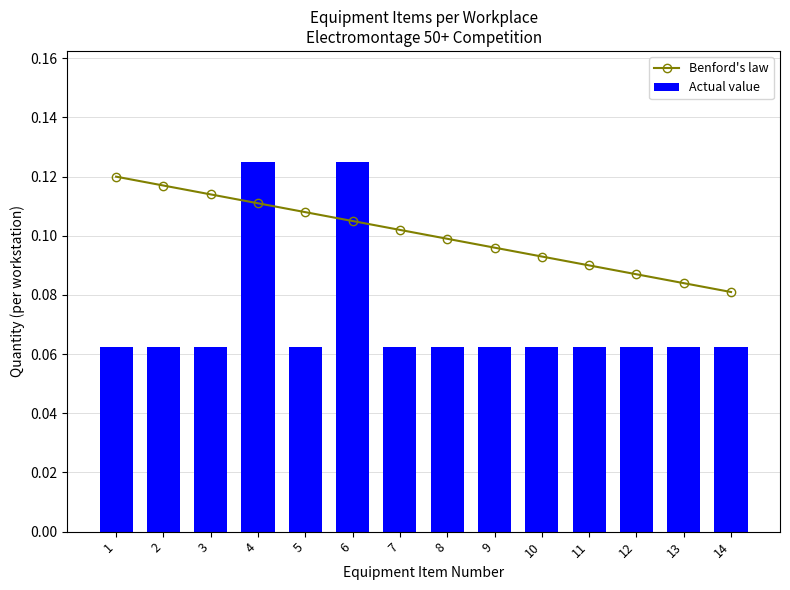

Read the Benford's law value at 12.

0.1